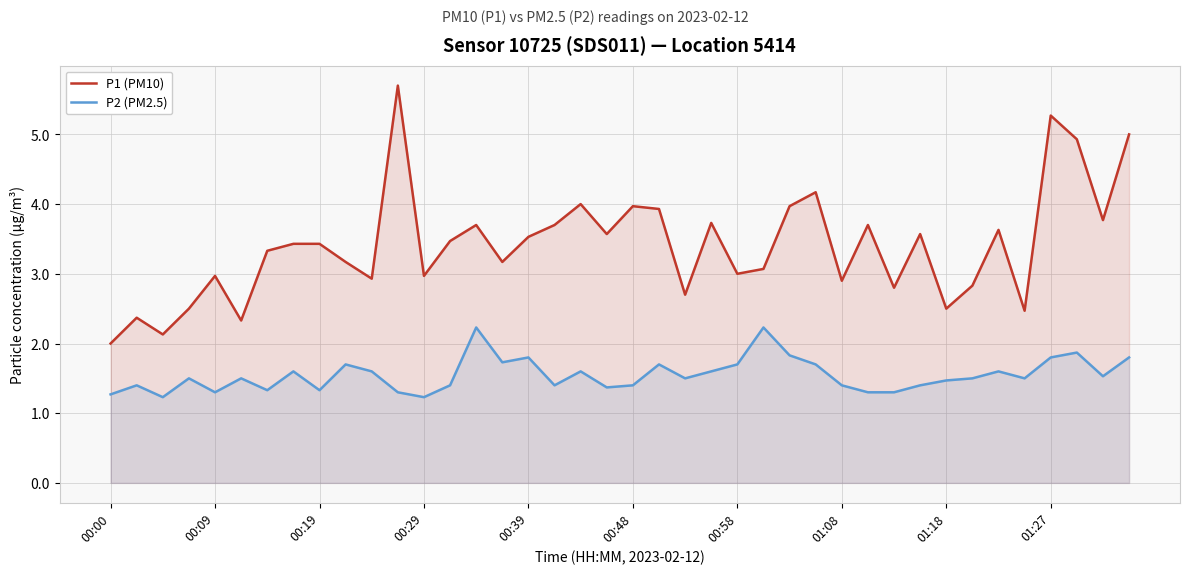

True or false: P2 (PM2.5) and P1 (PM10) cross at least once.

False